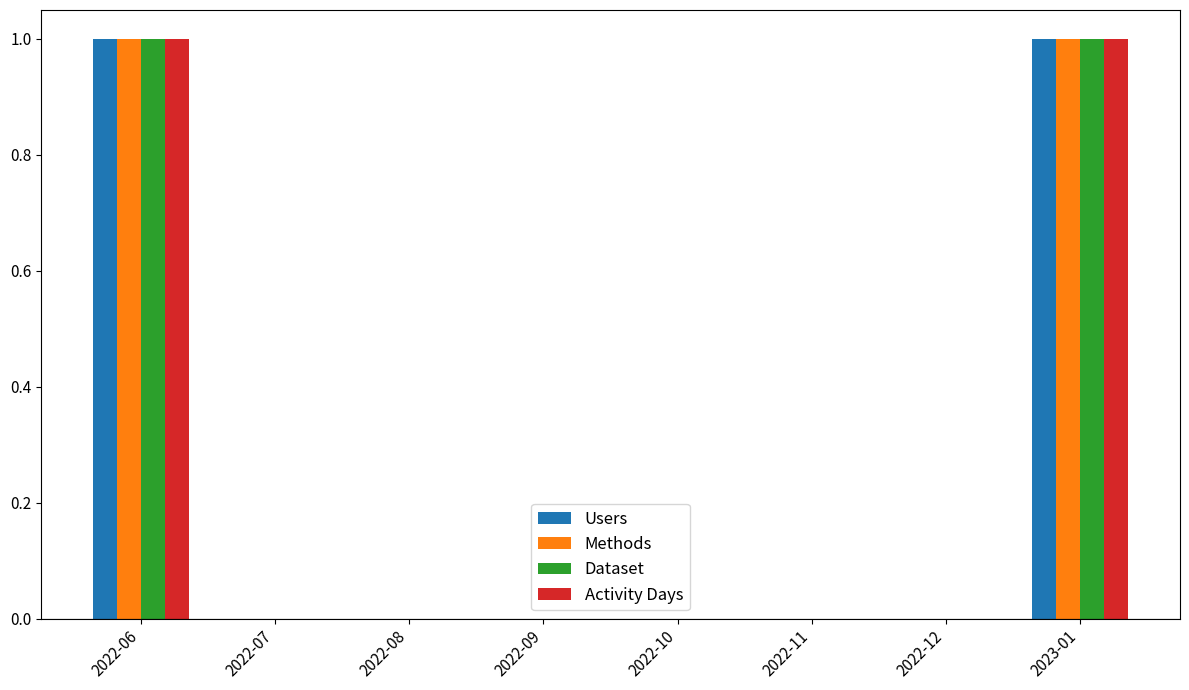

How many distinct data groups are displayed?

4